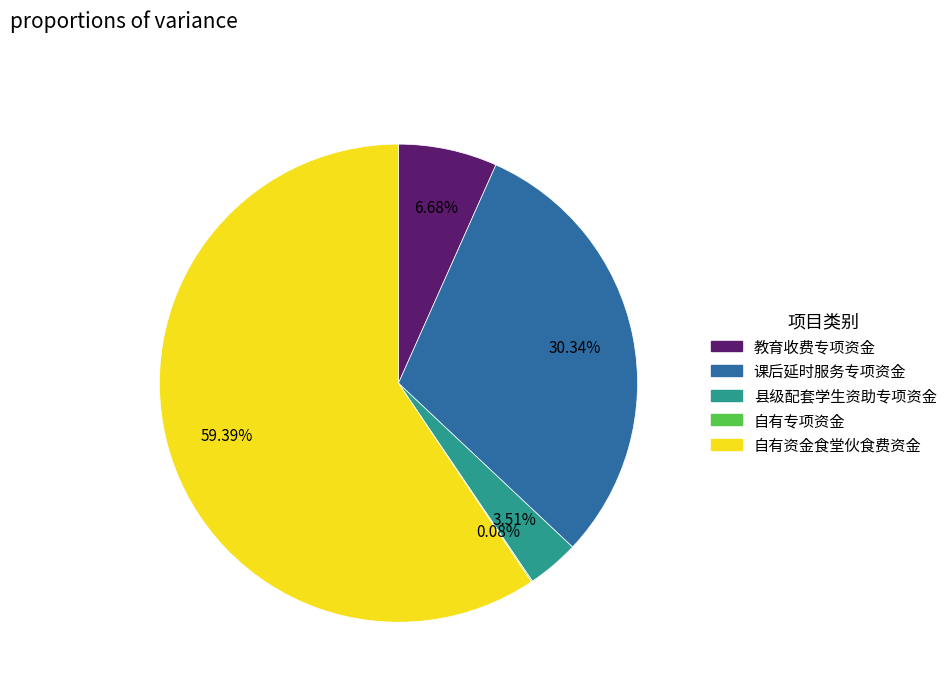

Is there any slice that represents more than half of the pie?

Yes